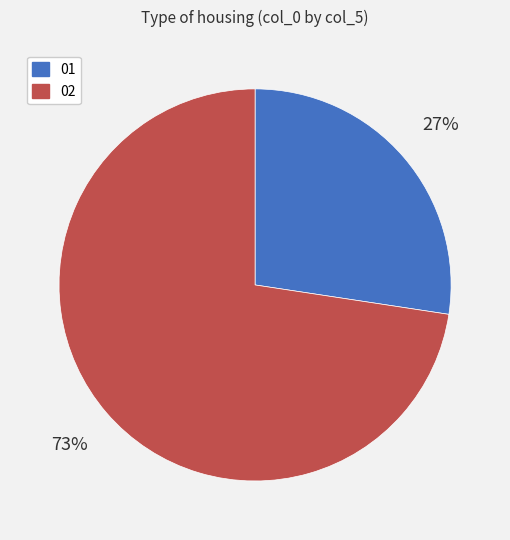

Is 02 the majority of the pie?

Yes